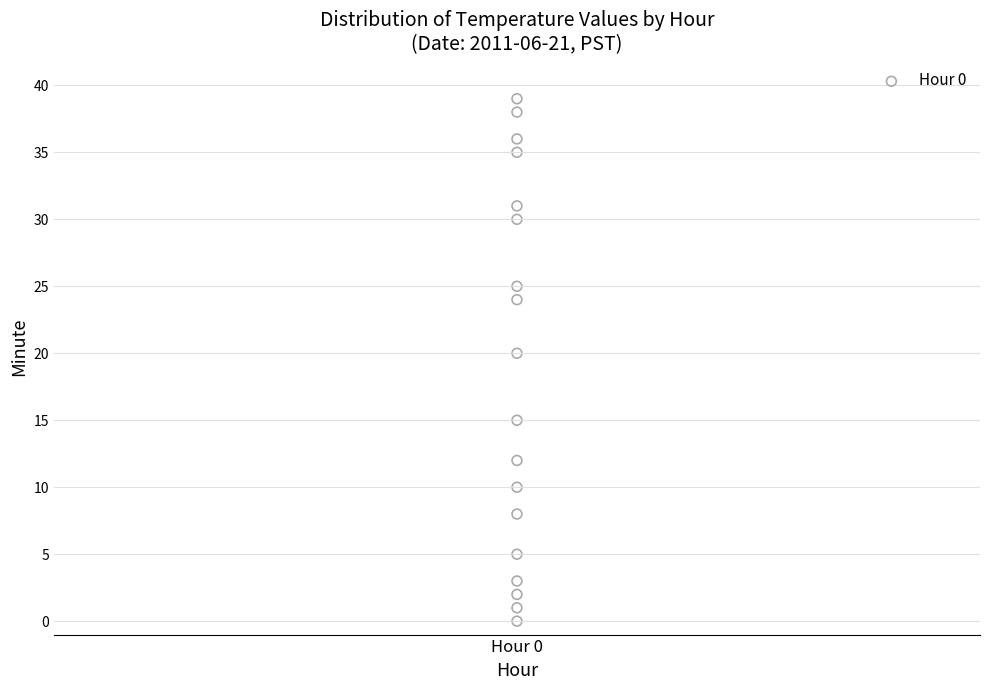

What is the range of Y values (max minus min)?

39